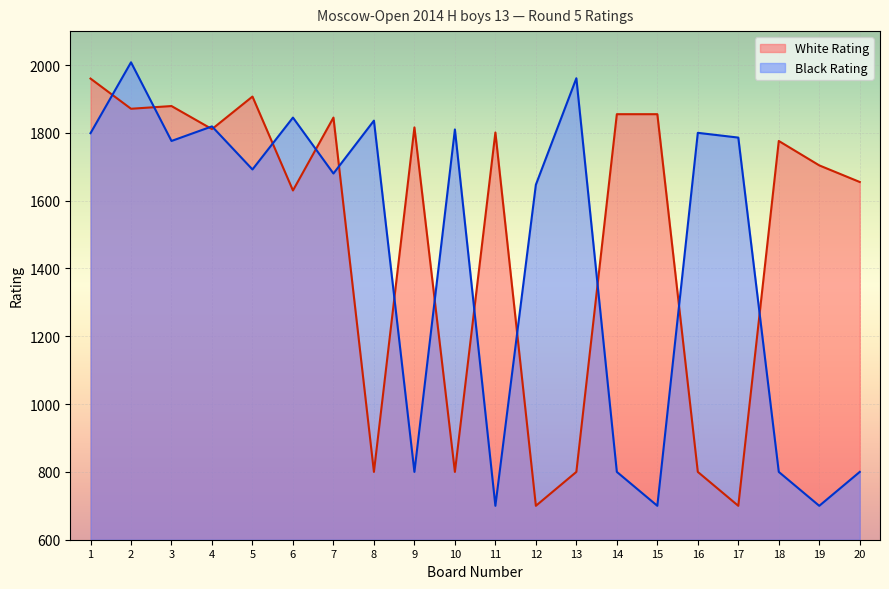

What is the value of the White Rating point at the 6th from the left?

1630